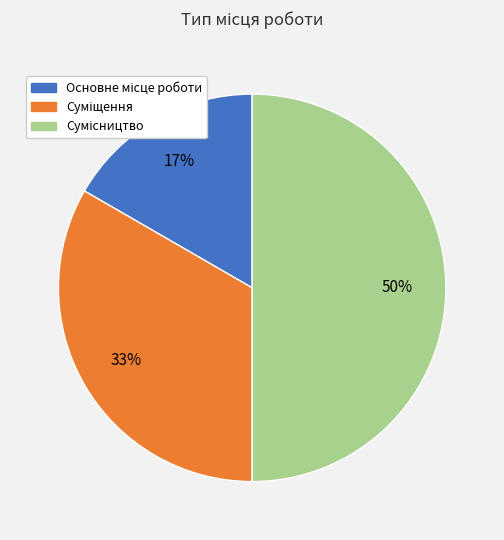

To the nearest percent, what is the difference between the largest and smallest slice percentages?

33%